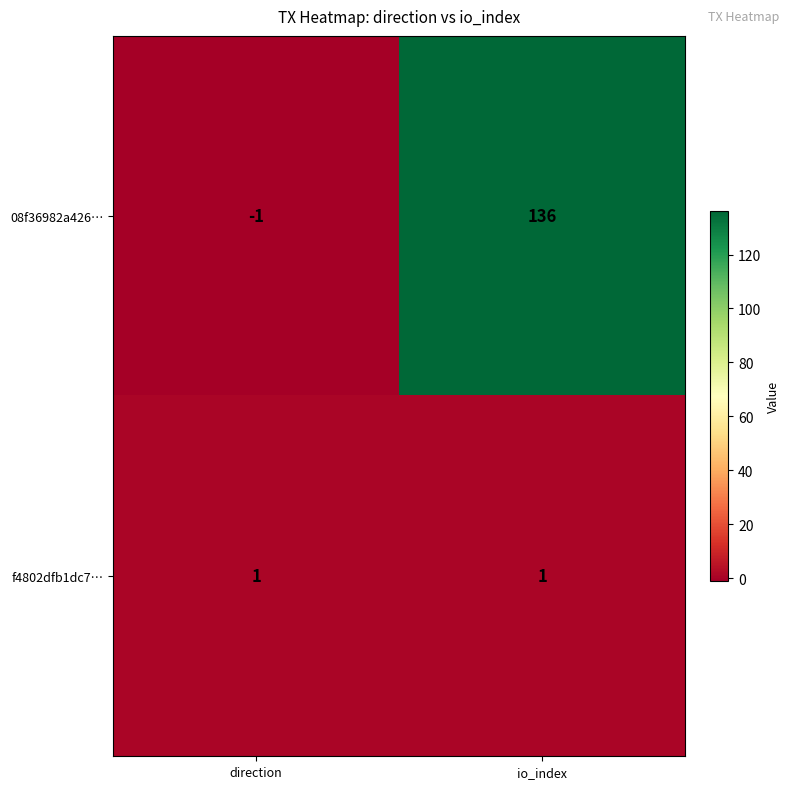

Reading left to right, list all the values displayed in this chart.

08f36982a426…: -1	136
f4802dfb1dc7…: 1	1